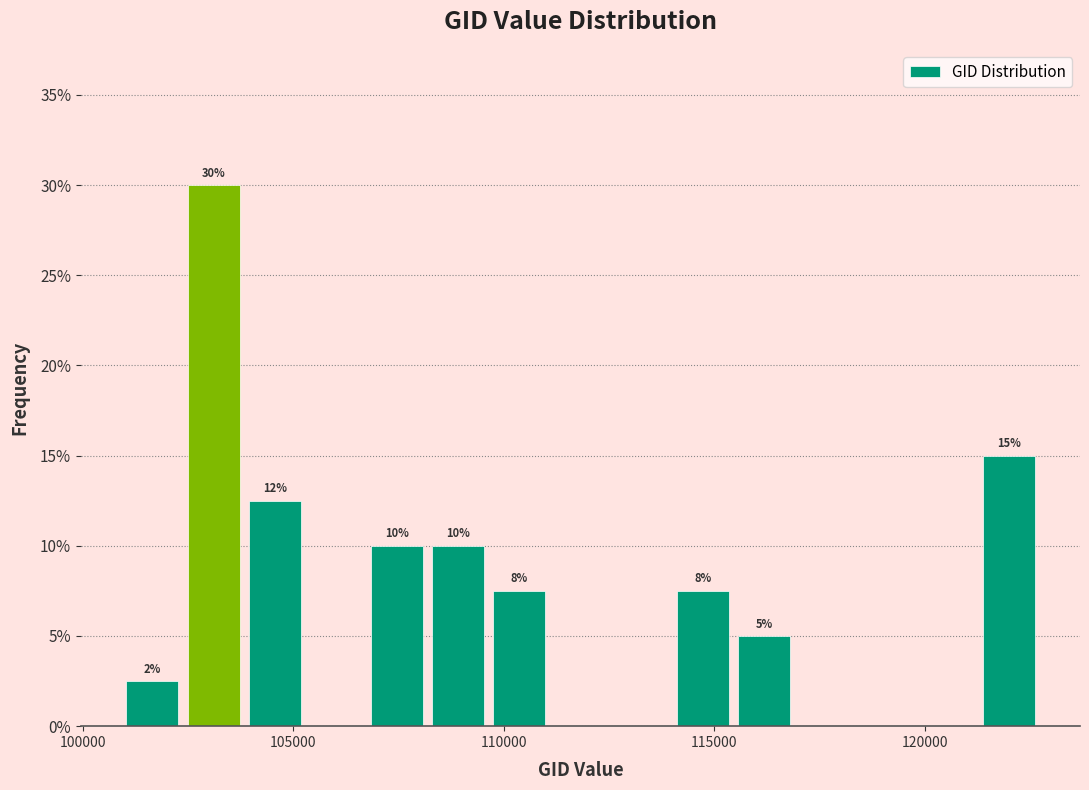

Read against the x-axis, roughly where is the centre of the tallest bar?

103000